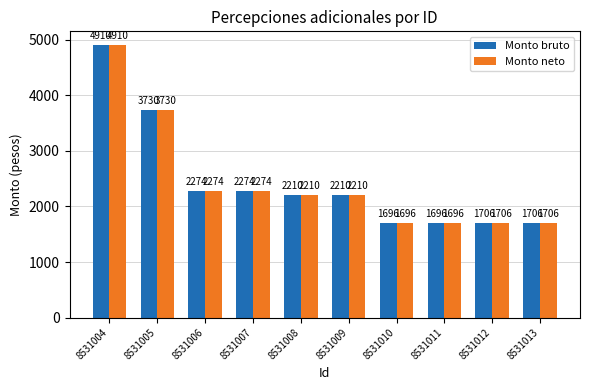

What is the greatest value displayed?

4910